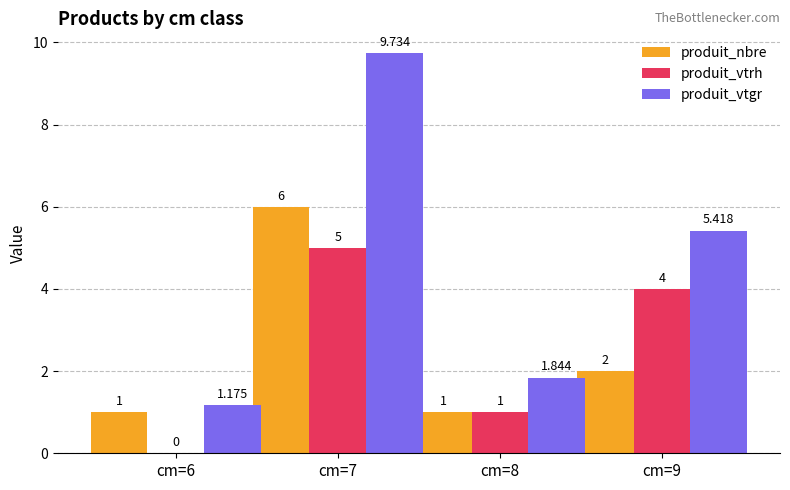

The value of produit_nbre at cm=9 is 2.0. True or false?

True